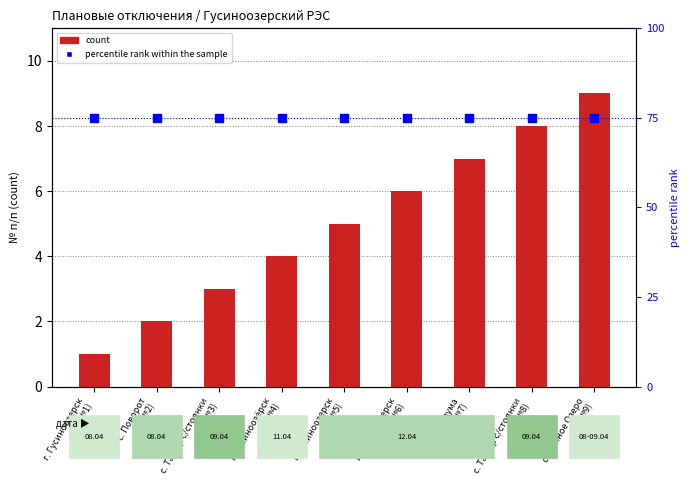

Which series has the largest total across all categories?

percentile rank within the sample